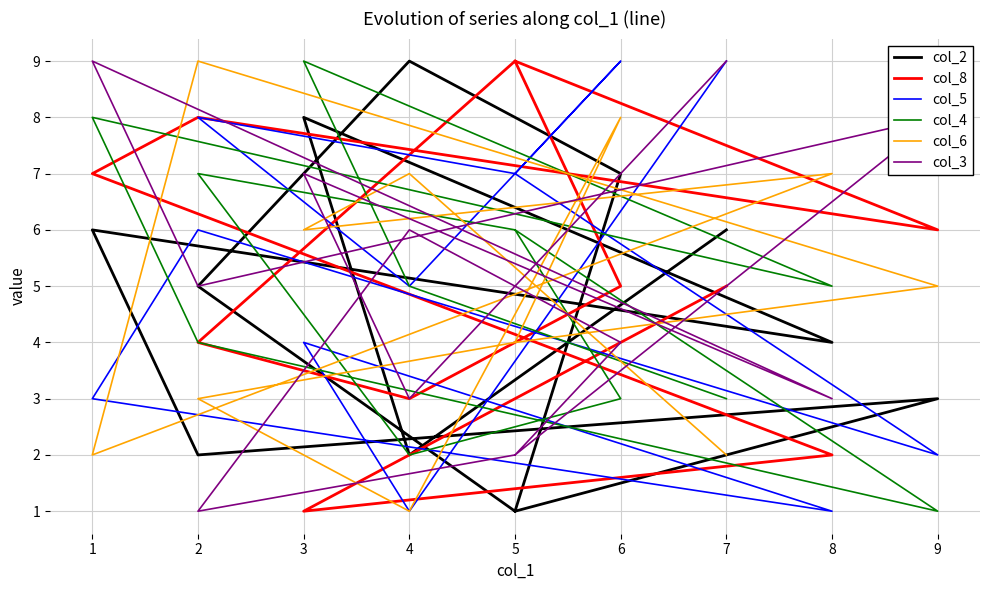

Reading left to right, extract all data points from this chart.

col_2: 1	5	9	7	1	3	2	6	4	8	2	6
col_8: 9	4	3	5	9	6	8	7	2	1	2	5
col_5: 7	8	5	9	7	2	6	3	1	4	1	9
col_4: 6	7	2	3	6	1	4	8	5	9	5	3
col_6: 4	3	1	8	4	5	9	2	7	6	7	2
col_3: 2	1	6	4	2	8	5	9	3	7	3	9